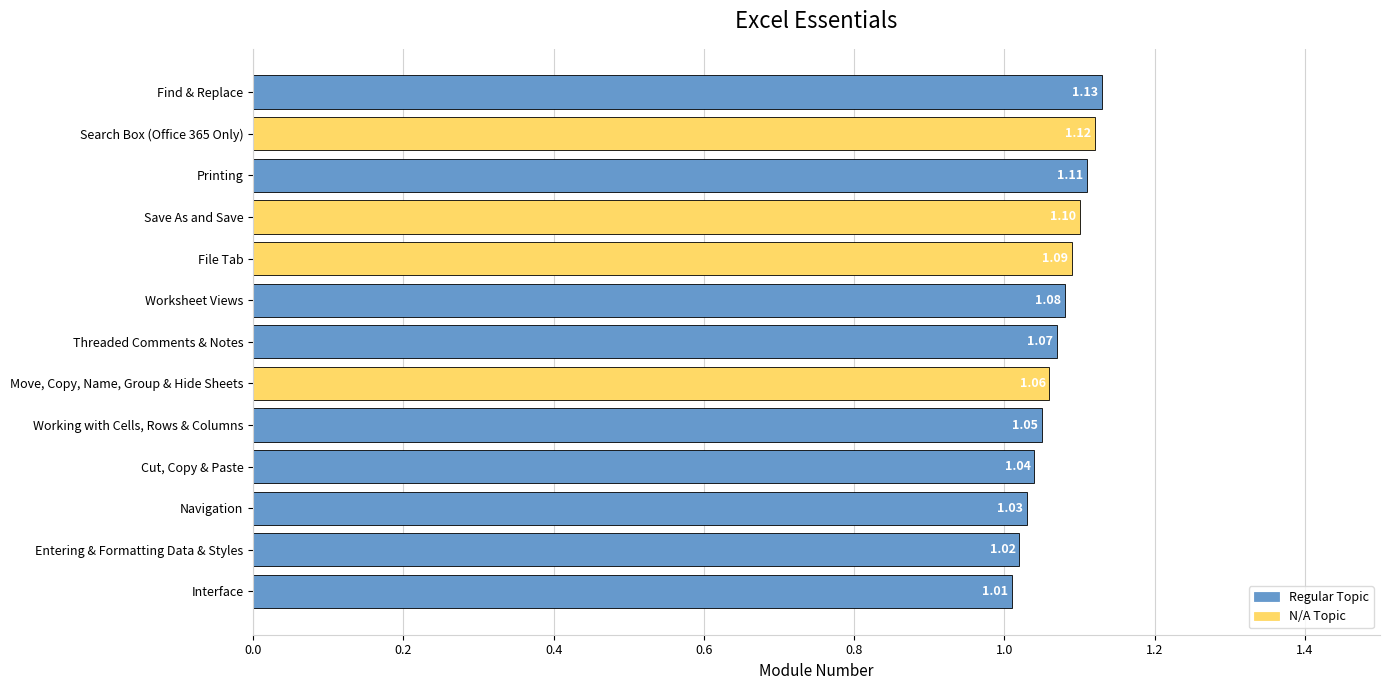

Which label corresponds to the smallest value in the chart?

Interface